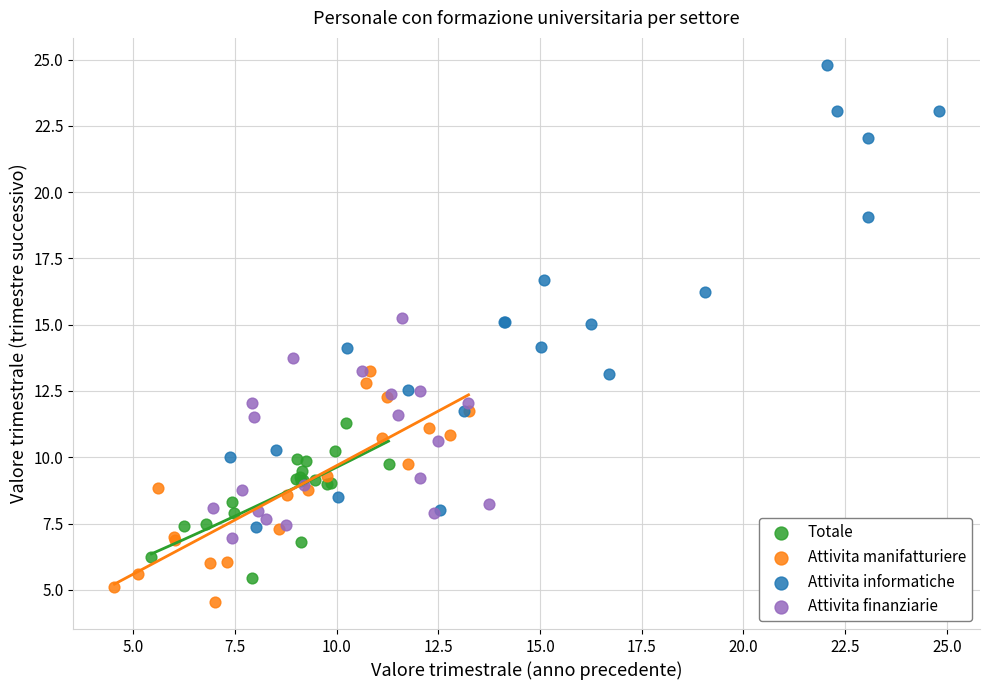

Which series contains the highest Y value?

Attivita informatiche